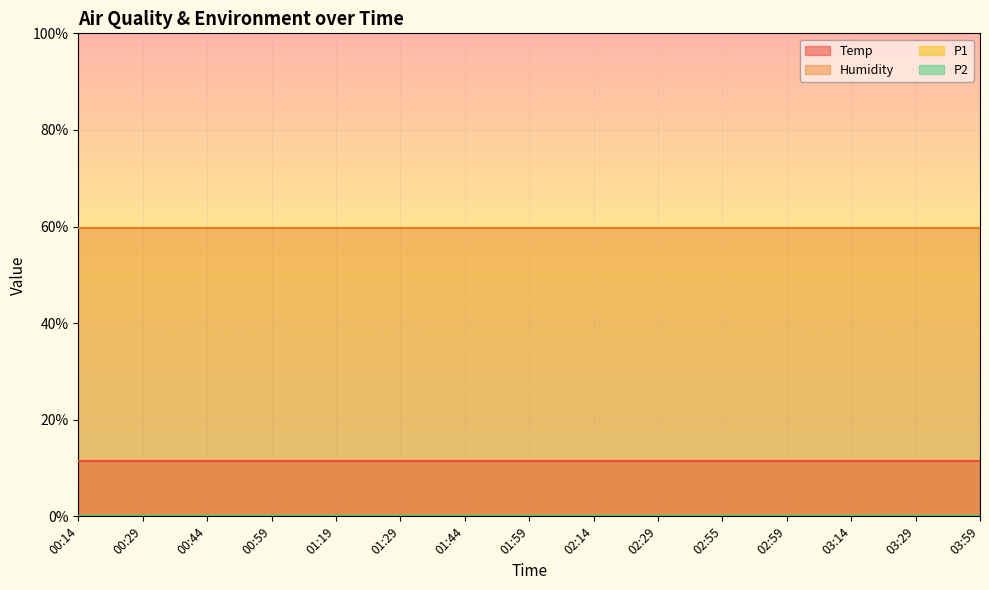

At how many categories does at least one series exceed 30?

15